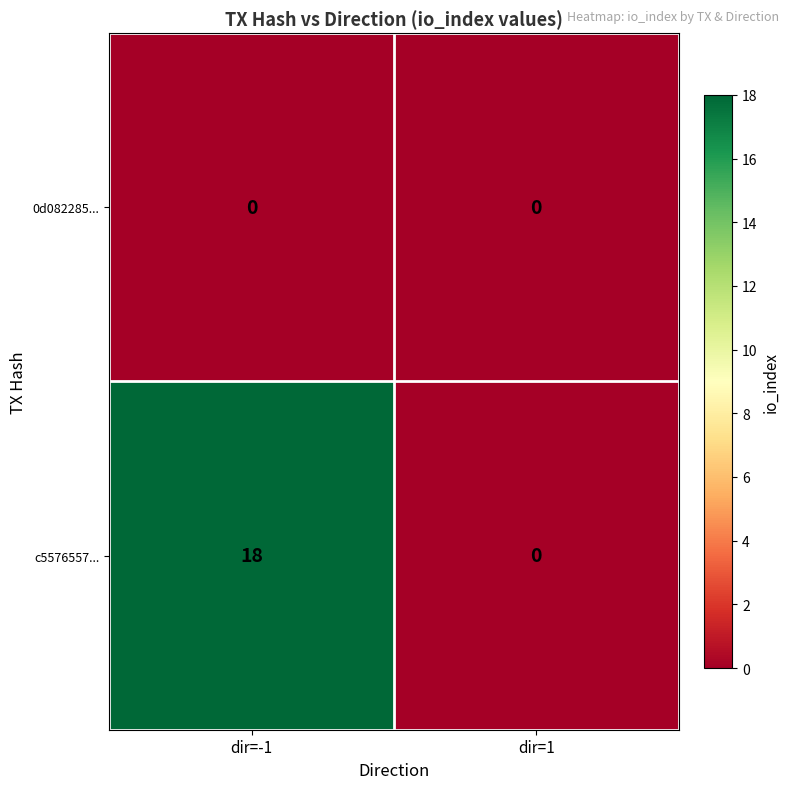

Which series has the largest range (max minus min)?

c5576557...